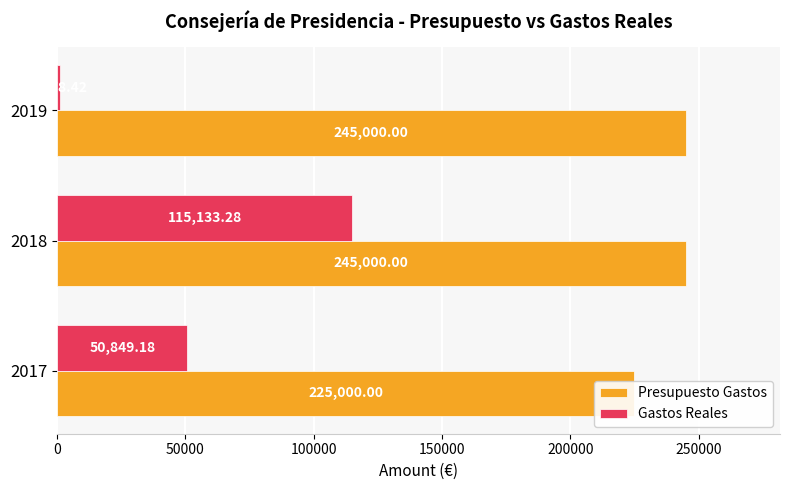

Which series has the widest spread of values?

Gastos Reales